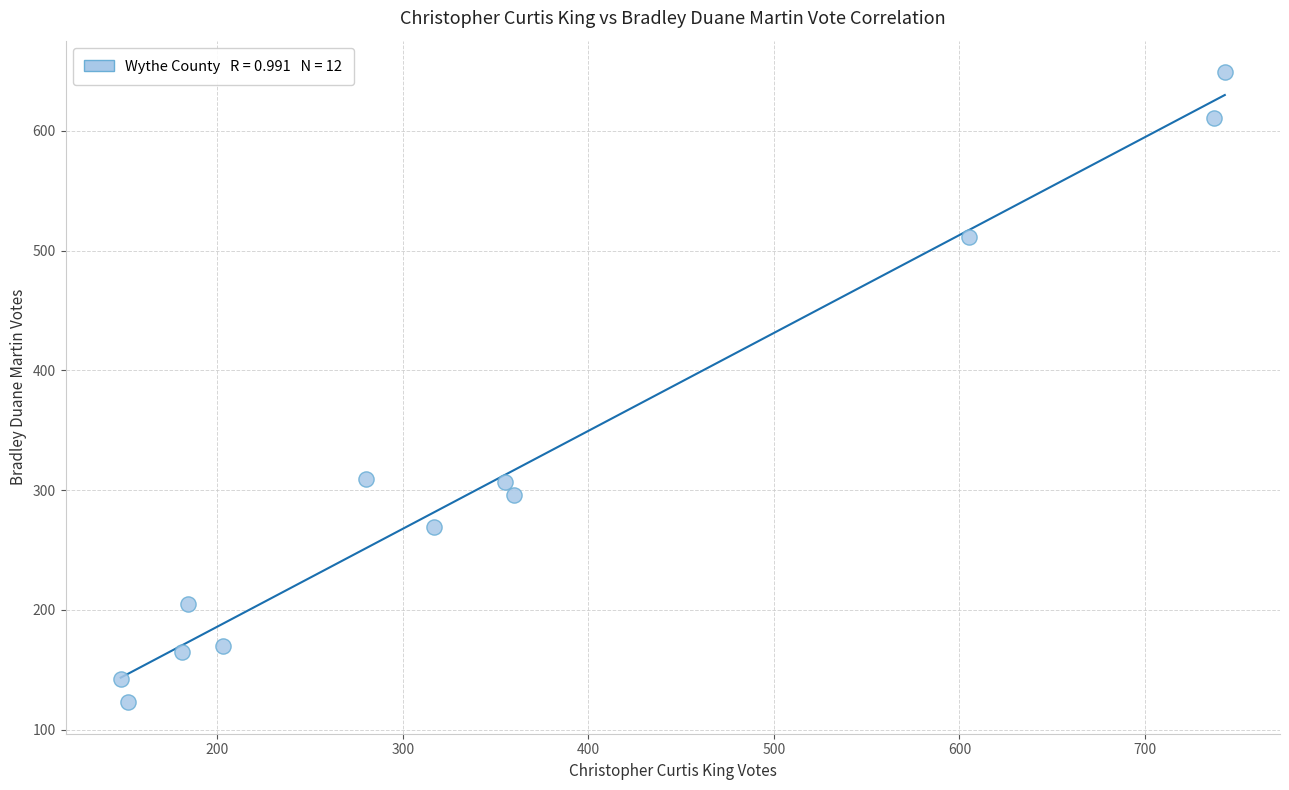

What is the average Y value?

313